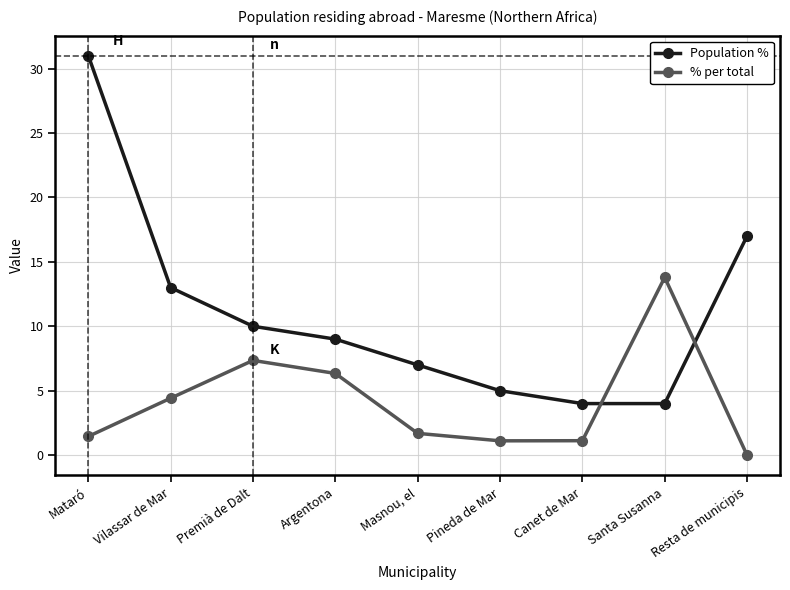

Which series has the largest total across all categories?

Population %